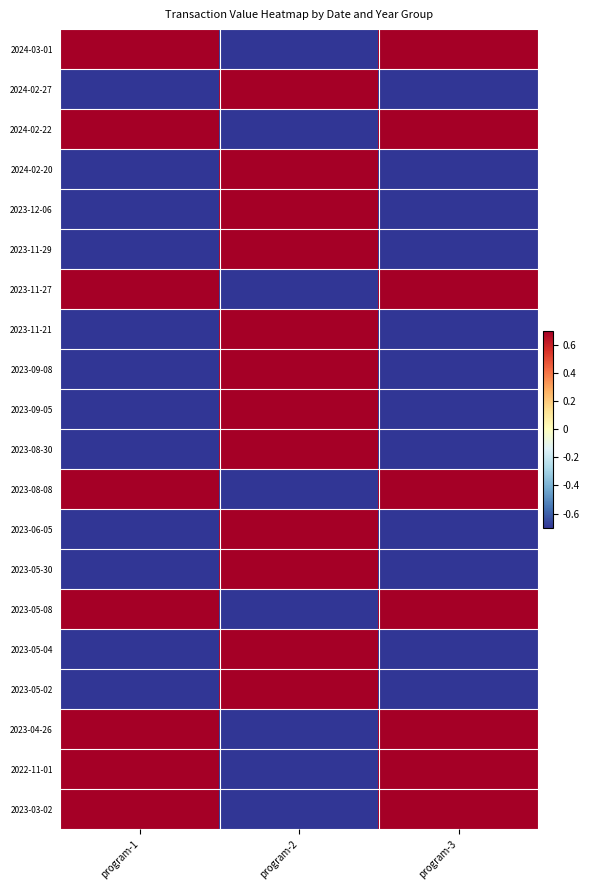

Reading right to left, list all the values displayed in this chart.

2024-03-01: program-3=0.7	program-2=-0.7	program-1=0.7
2024-02-27: program-3=-0.7	program-2=0.7	program-1=-0.7
2024-02-22: program-3=0.7	program-2=-0.7	program-1=0.7
2024-02-20: program-3=-0.7	program-2=0.7	program-1=-0.7
2023-12-06: program-3=-0.7	program-2=0.7	program-1=-0.7
2023-11-29: program-3=-0.7	program-2=0.7	program-1=-0.7
2023-11-27: program-3=0.7	program-2=-0.7	program-1=0.7
2023-11-21: program-3=-0.7	program-2=0.7	program-1=-0.7
2023-09-08: program-3=-0.7	program-2=0.7	program-1=-0.7
2023-09-05: program-3=-0.7	program-2=0.7	program-1=-0.7
2023-08-30: program-3=-0.7	program-2=0.7	program-1=-0.7
2023-08-08: program-3=0.7	program-2=-0.7	program-1=0.7
2023-06-05: program-3=-0.7	program-2=0.7	program-1=-0.7
2023-05-30: program-3=-0.7	program-2=0.7	program-1=-0.7
2023-05-08: program-3=0.7	program-2=-0.7	program-1=0.7
2023-05-04: program-3=-0.7	program-2=0.7	program-1=-0.7
2023-05-02: program-3=-0.7	program-2=0.7	program-1=-0.7
2023-04-26: program-3=0.7	program-2=-0.7	program-1=0.7
2022-11-01: program-3=0.7	program-2=-0.7	program-1=0.7
2023-03-02: program-3=0.7	program-2=-0.7	program-1=0.7